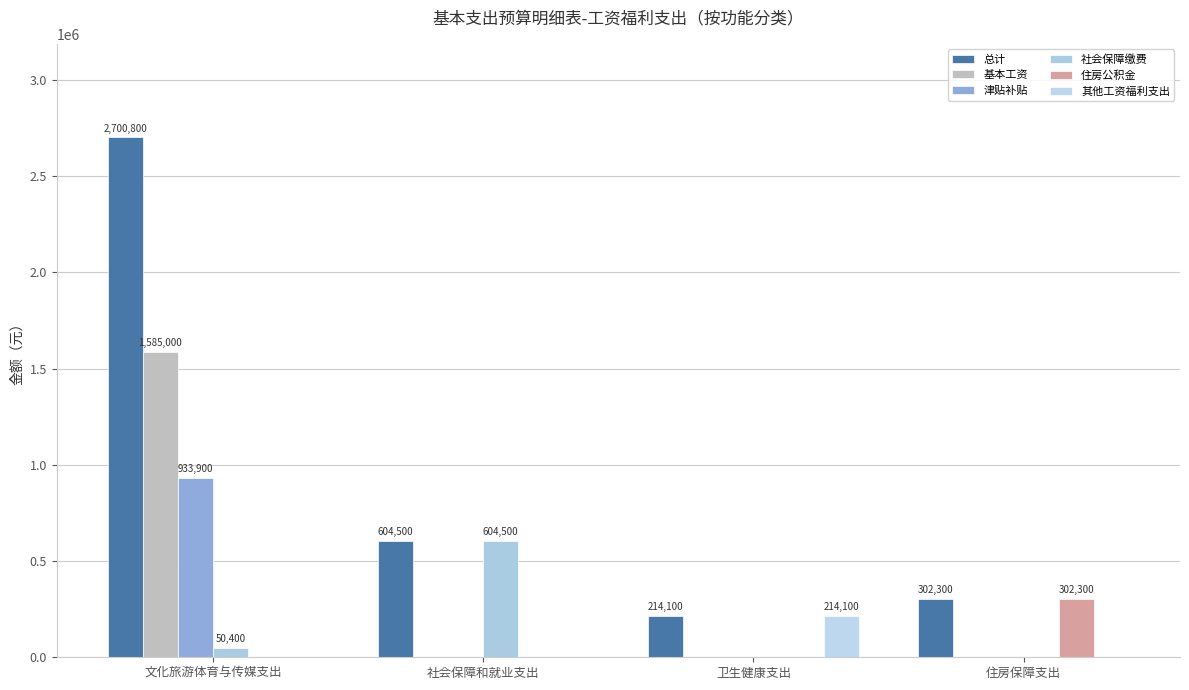

List the series in order of their peak value, lowest first.

其他工资福利支出, 住房公积金, 社会保障缴费, 津贴补贴, 基本工资, 总计